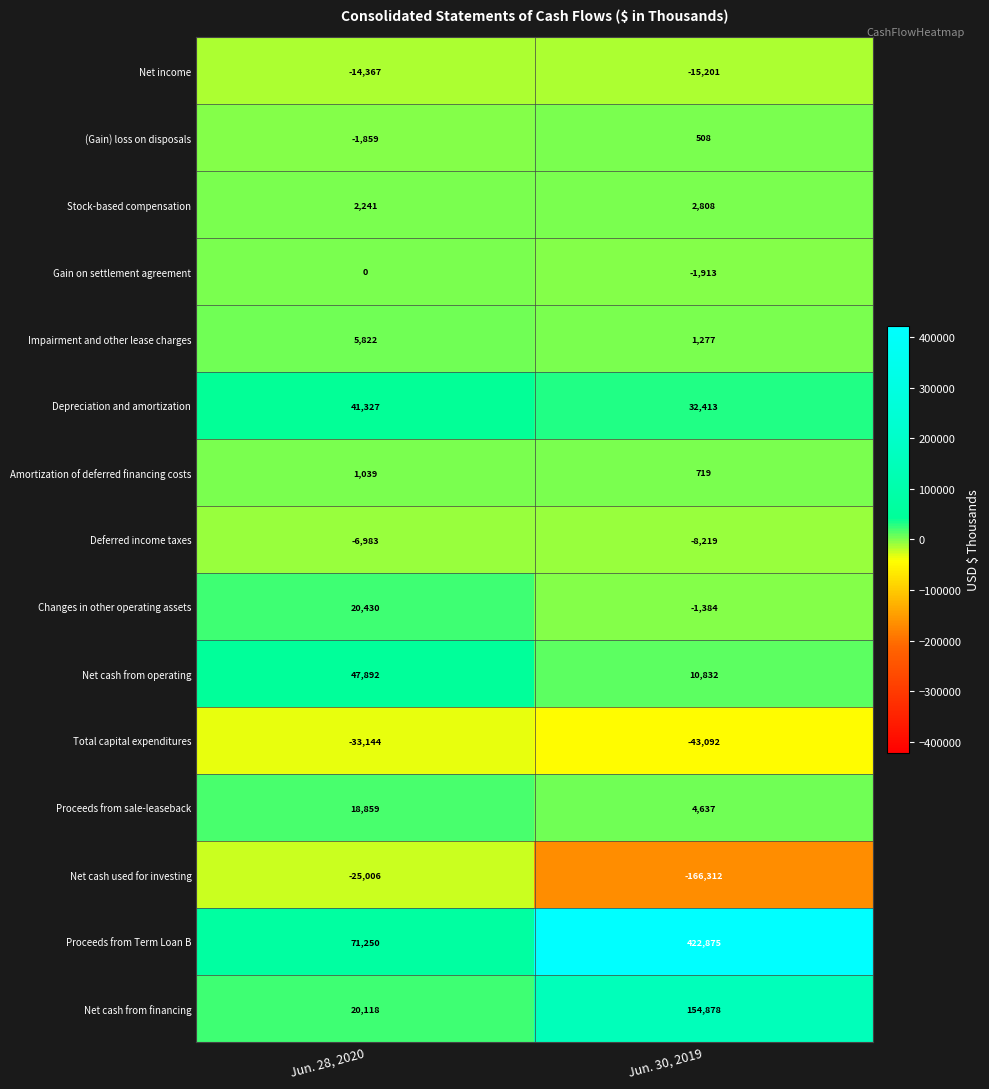

At which label does Amortization of deferred financing costs reach its minimum?

Jun. 30, 2019